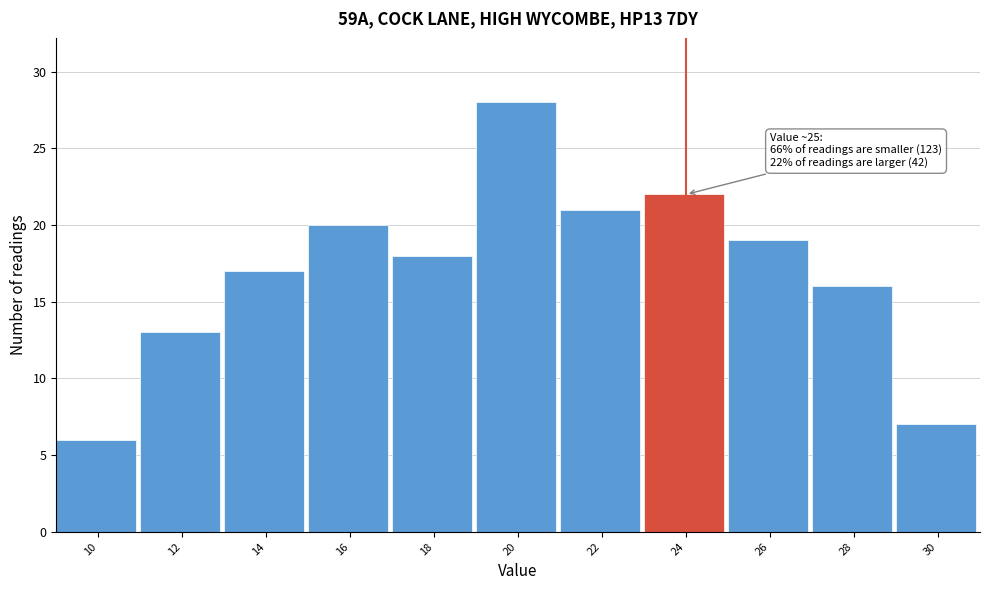

Reading right to left, extract all data points from this chart.

30=7	28=16	26=19	24=22	22=21	20=28	18=18	16=20	14=17	12=13	10=6